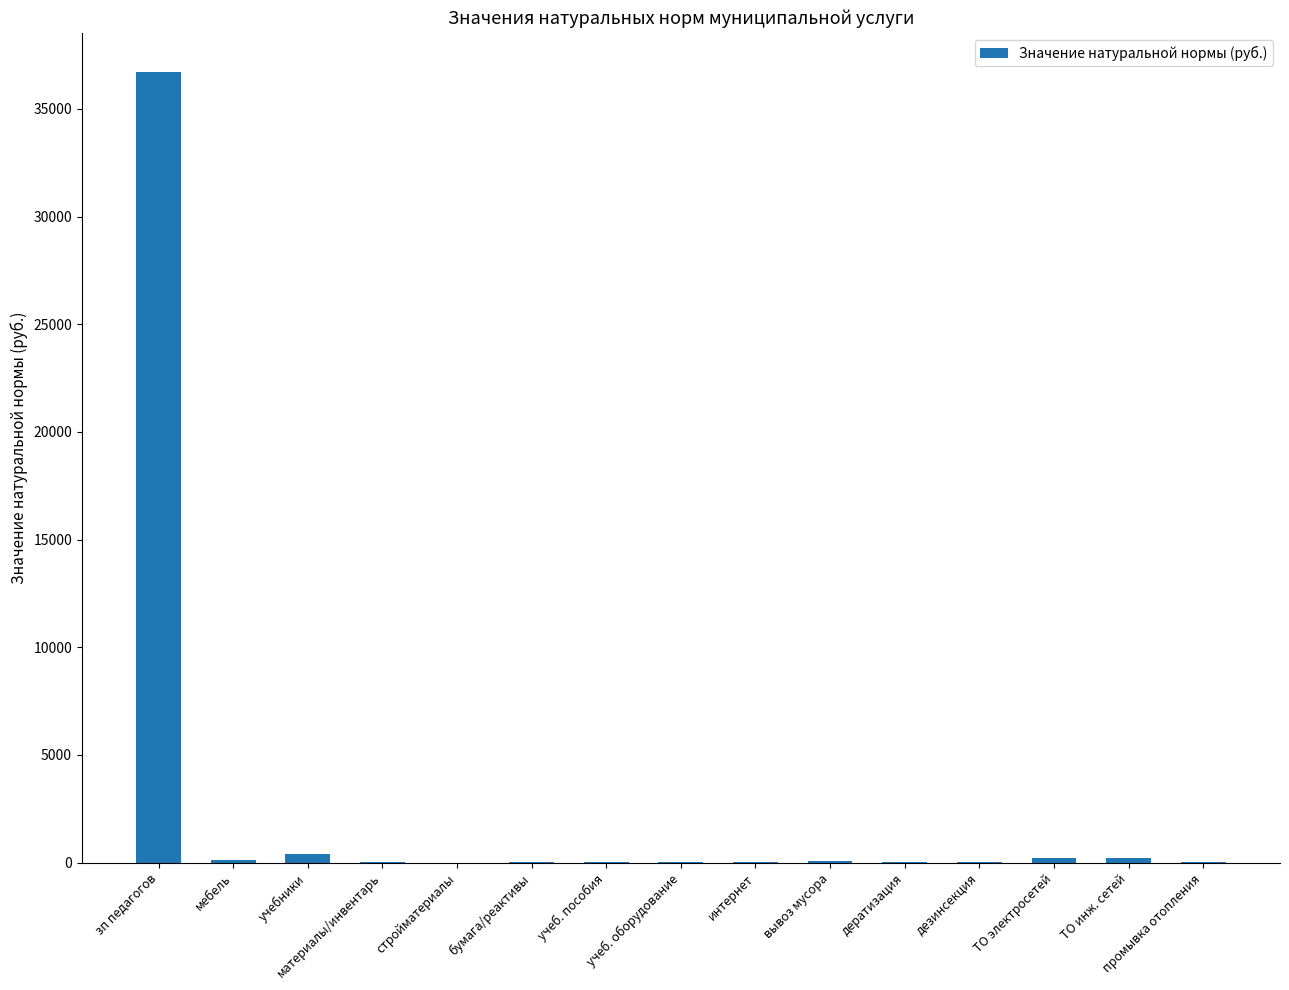

What is the difference between the values at стройматериалы and мебель?

115.7